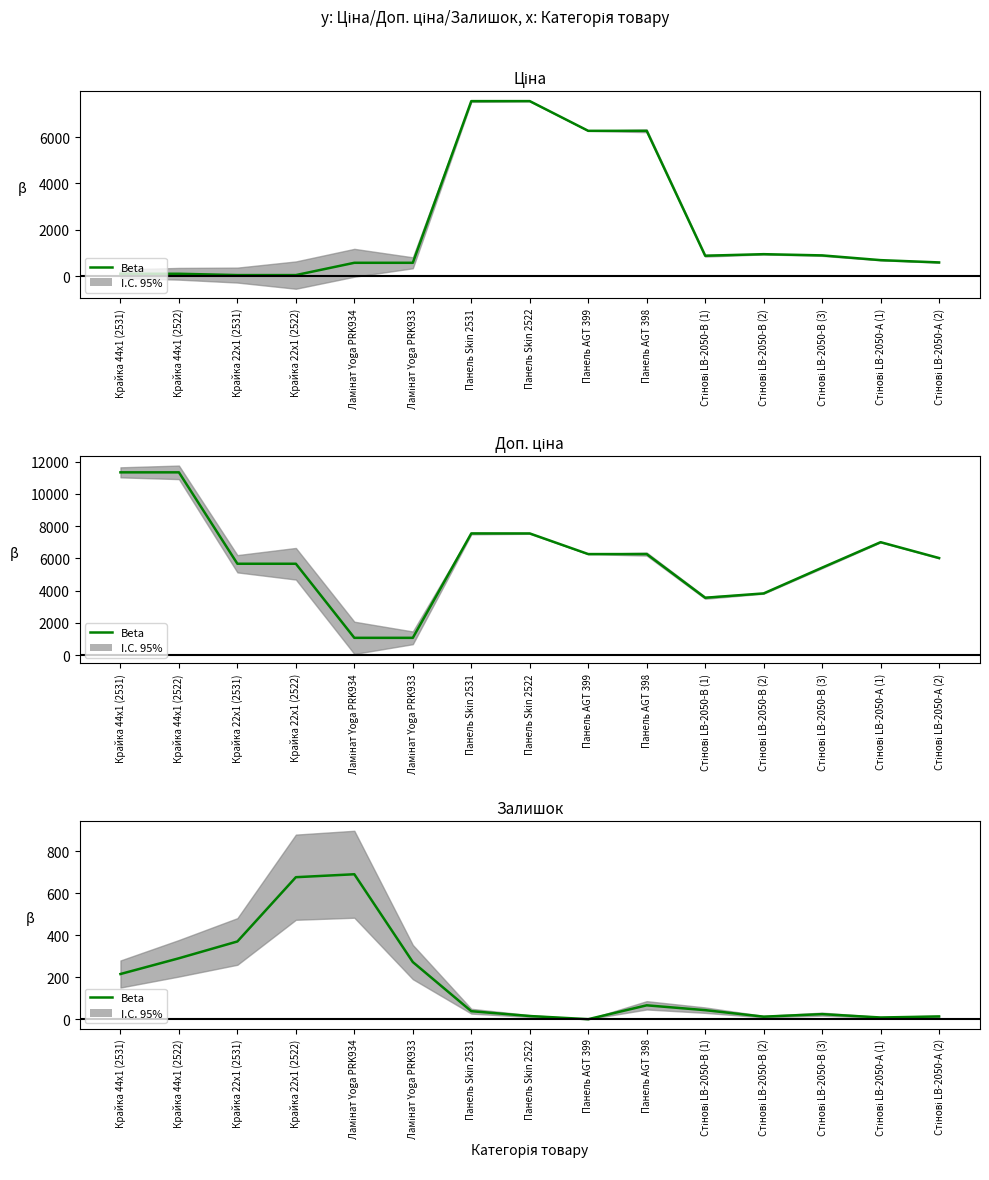

What is the difference between the maximum and minimum values?

690